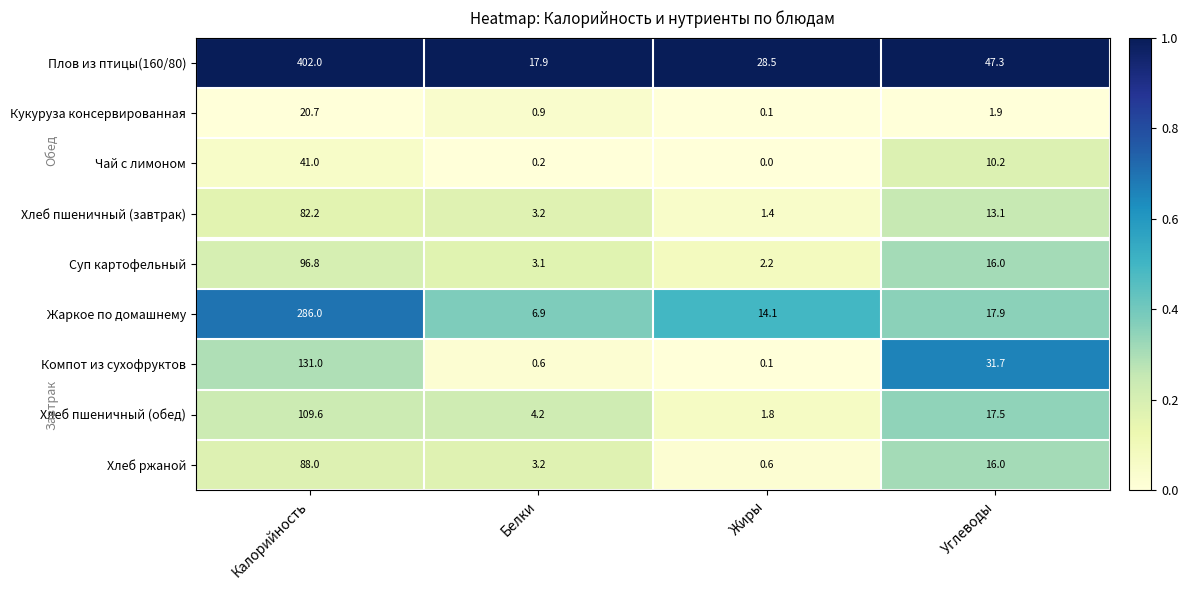

Which series changed the most between Белки and Углеводы?

Компот из сухофруктов